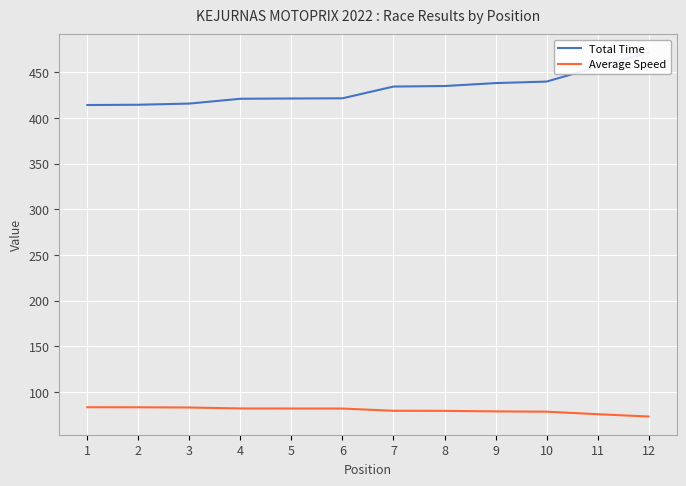

Count the number of data series in this chart.

2